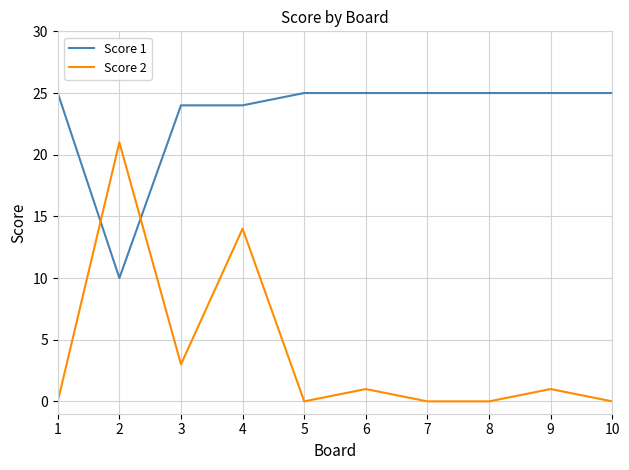

What is the spread (max minus min) of values at 5?

25